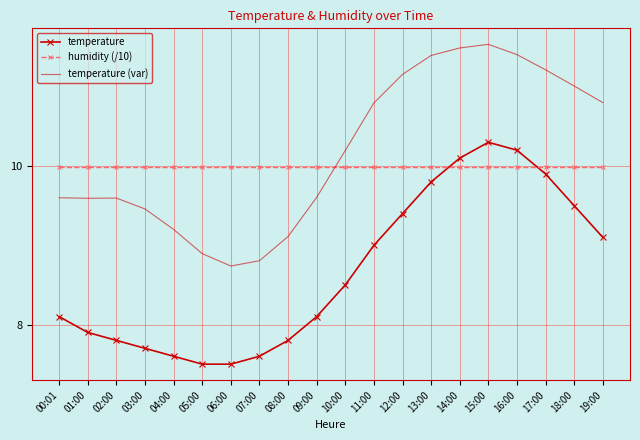

At which category is the sum across all series the highest?

15:00